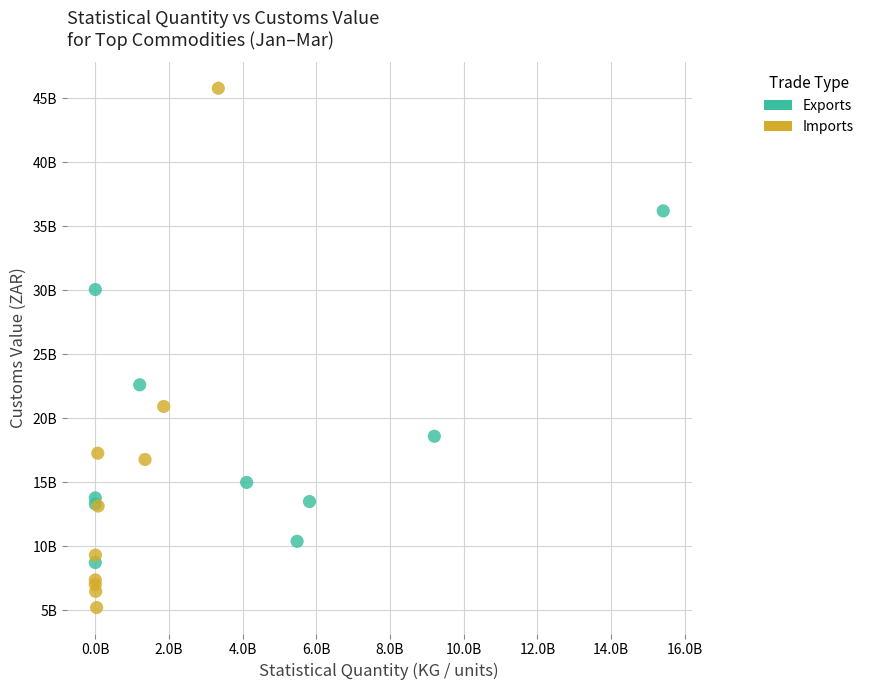

Which series contains the highest Y value?

Imports